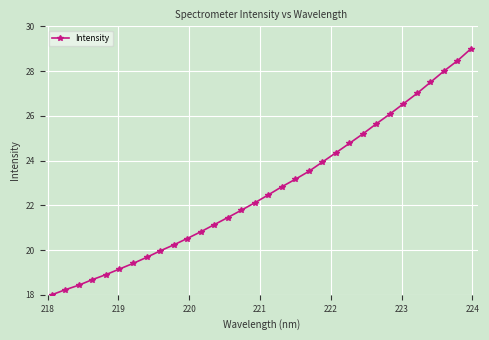

How many categories are shown in the chart?

32